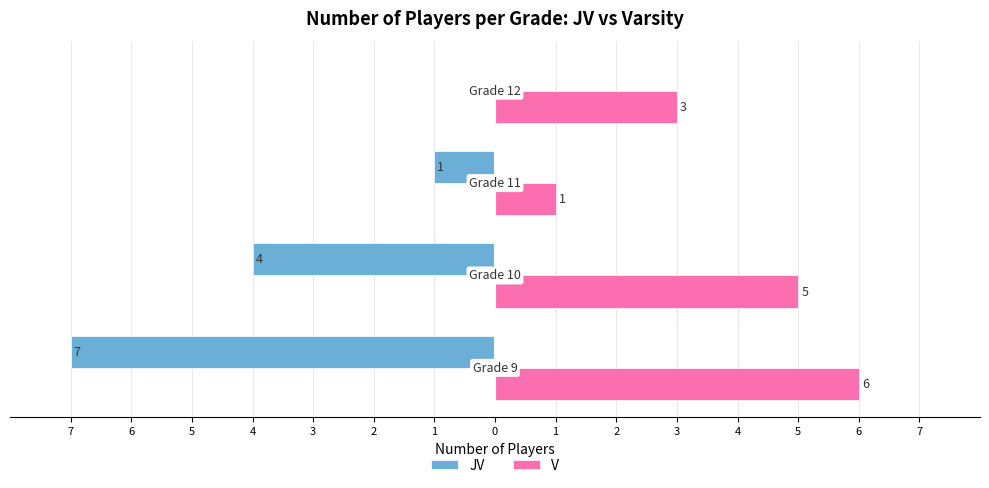

What are all the series names shown in the legend?

JV, V